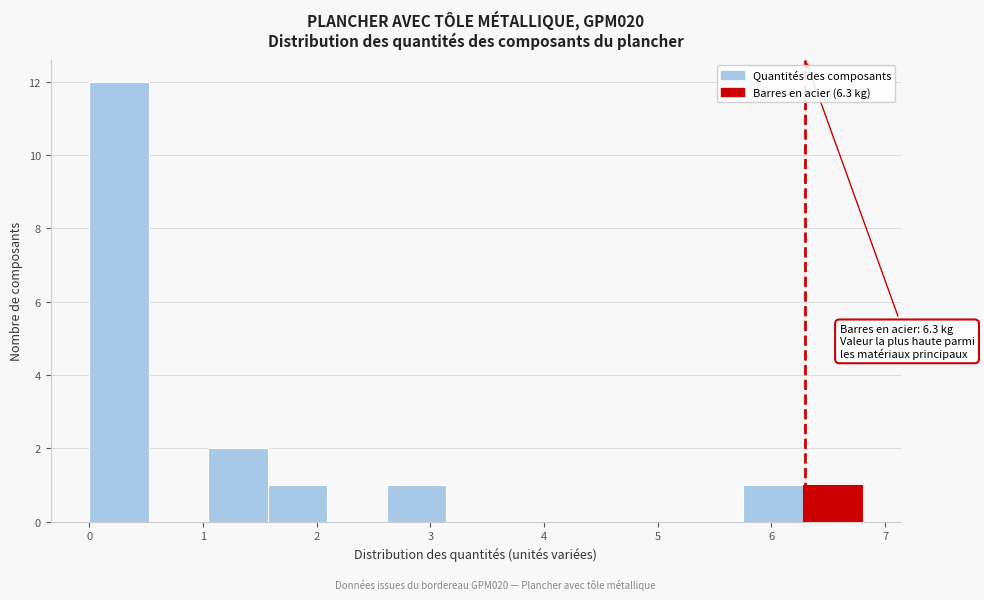

Which range on the x-axis has the tallest bar?

0.0 to 0.5